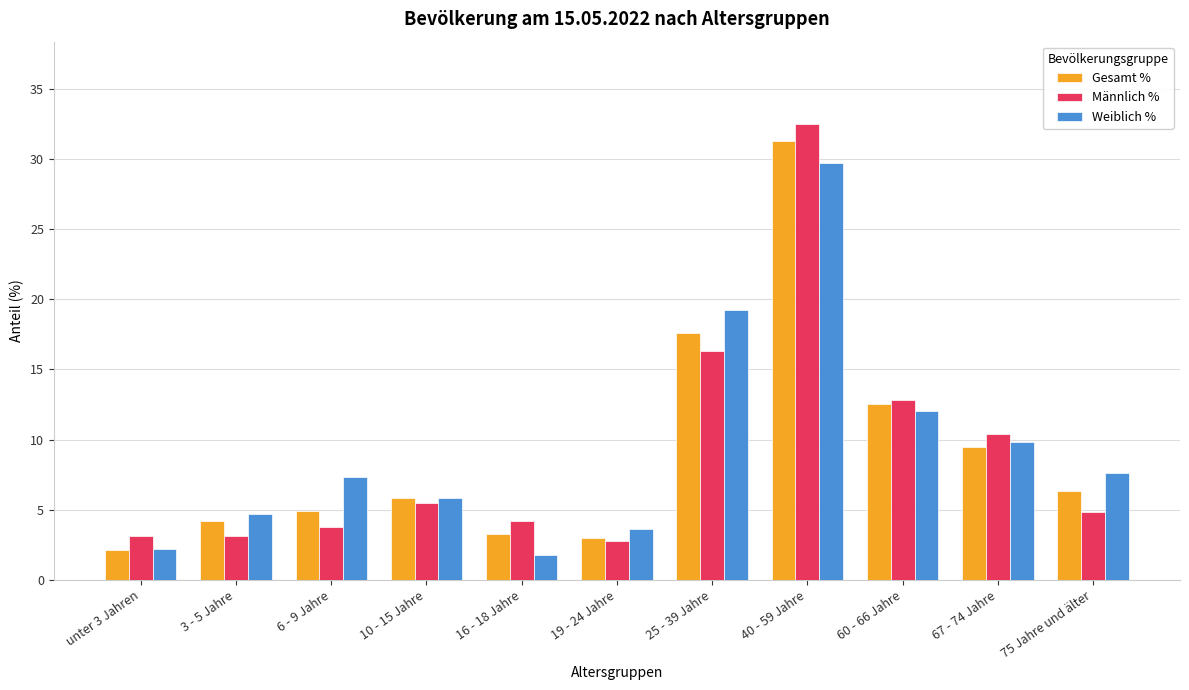

Where is Männlich % nearest to the value 17?

25 - 39 Jahre